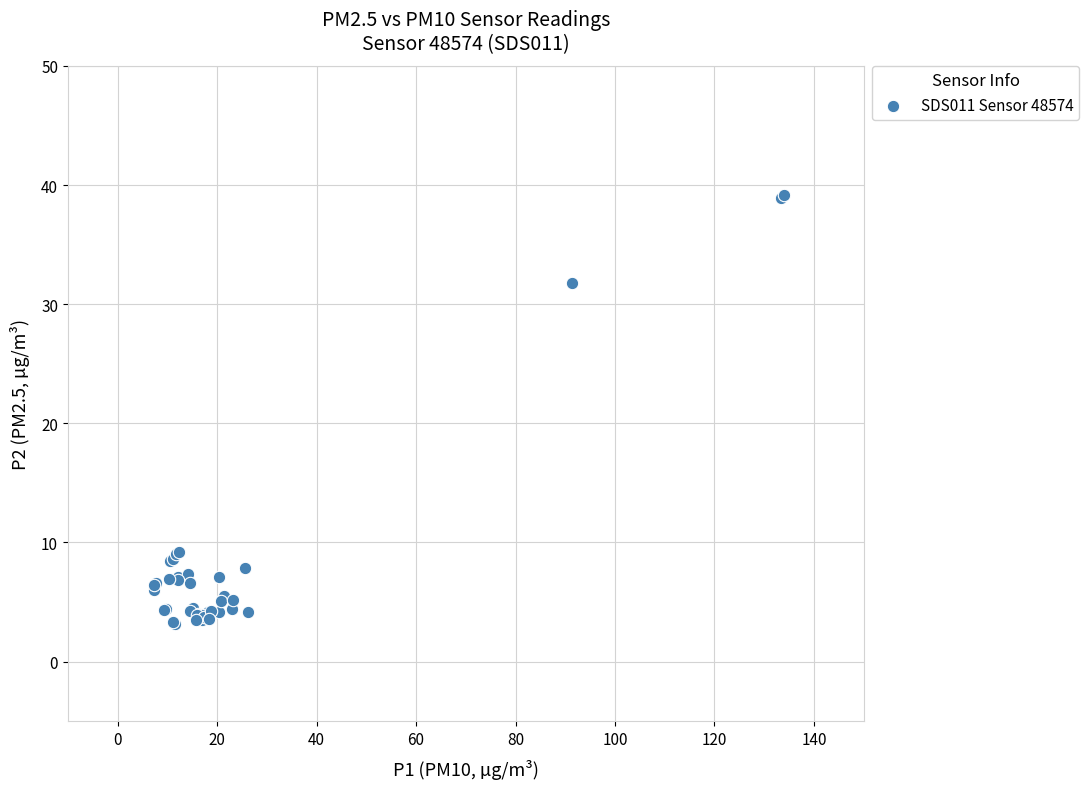

What Y value in the scatter plot is closest to 21?

31.8